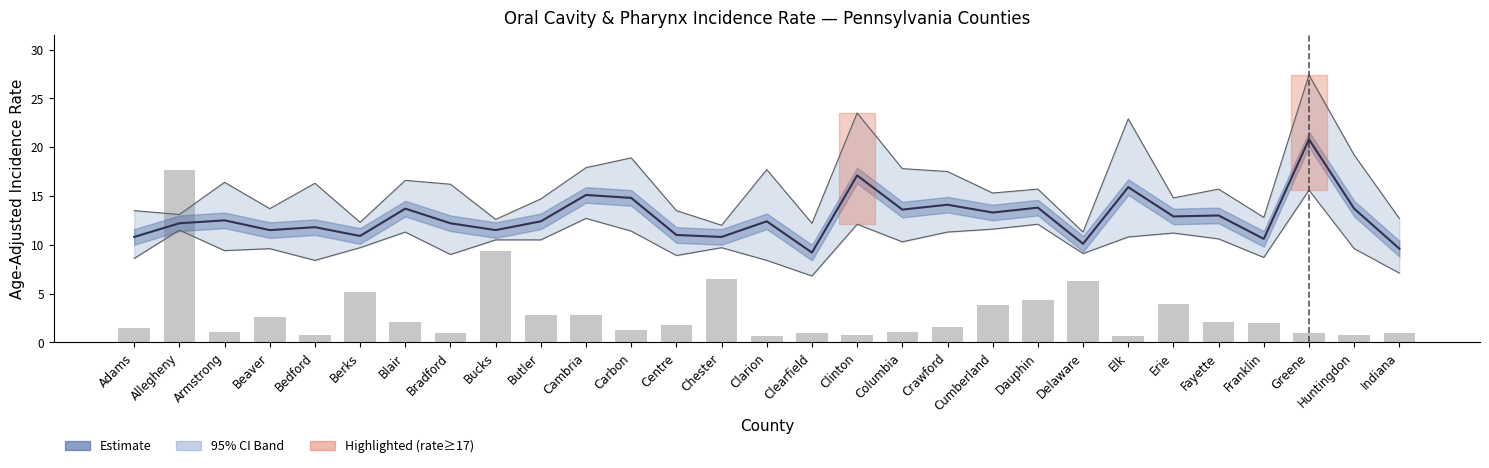

Where does the Avg Annual Count (scaled) series first go above 1?

Adams